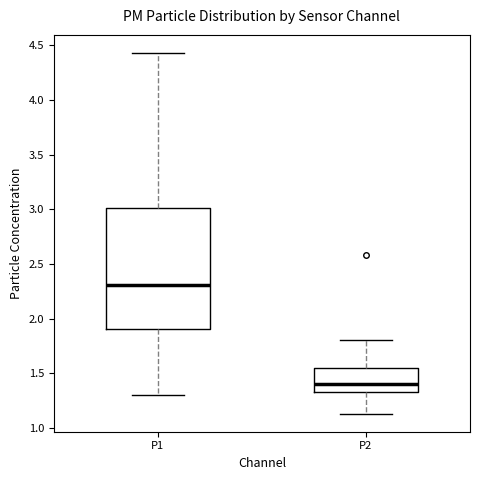

Reading left to right, transcribe this box plot: for each box, give where its median line is, the range the box spans, and where its two whiskers end, as read against the y-axis. The values are not printed on the chart, so give them approximately, as read against the axis.

P1: median 2.30, box 1.90 to 3.00, whiskers 1.30 to 4.45
P2: median 1.40, box 1.35 to 1.55, whiskers 1.15 to 1.80